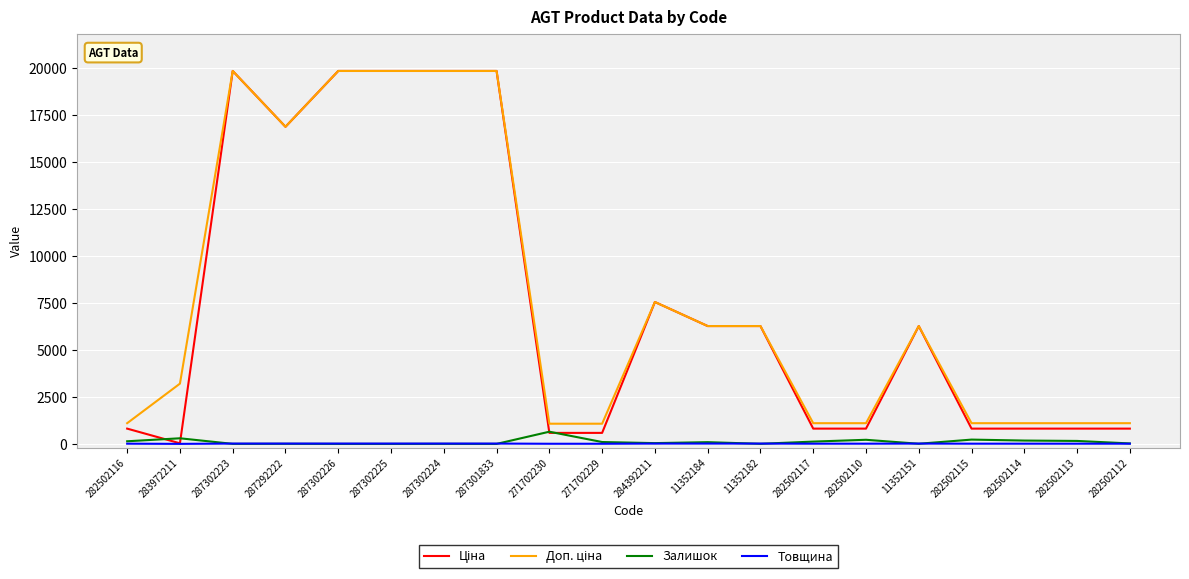

What is the maximum value shown in the chart?

19831.1